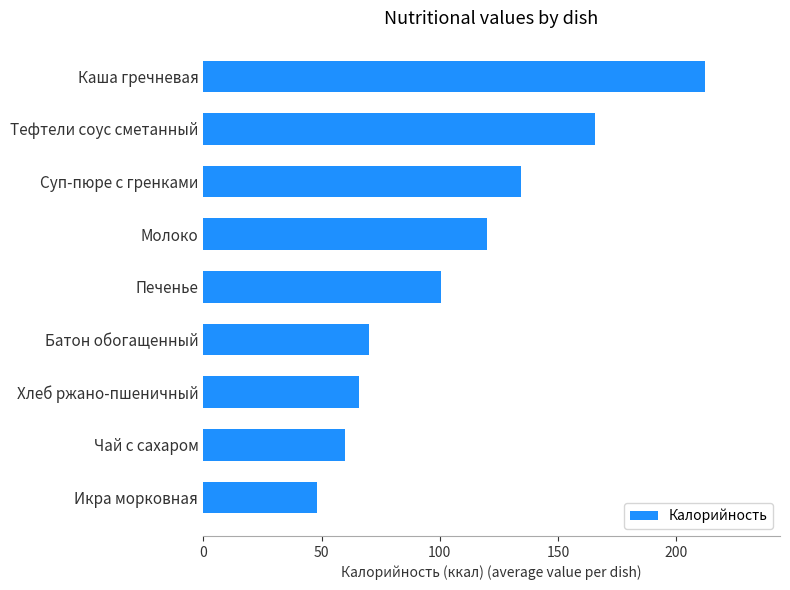

Rank the categories by value from lowest to highest.

Икра морковная, Чай с сахаром, Хлеб ржано-пшеничный, Батон обогащенный, Печенье, Молоко, Суп-пюре с гренками, Тефтели соус сметанный, Каша гречневая